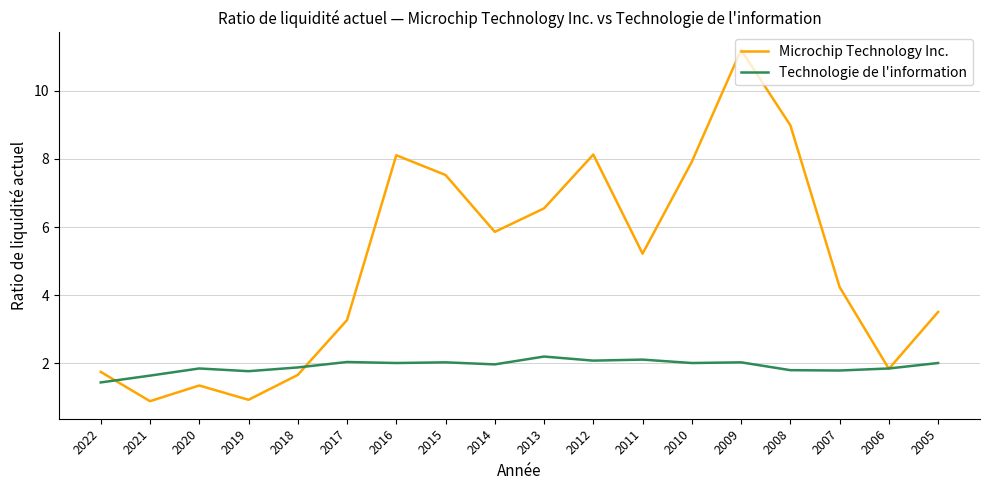

At which label does Microchip Technology Inc. reach its peak?

2009